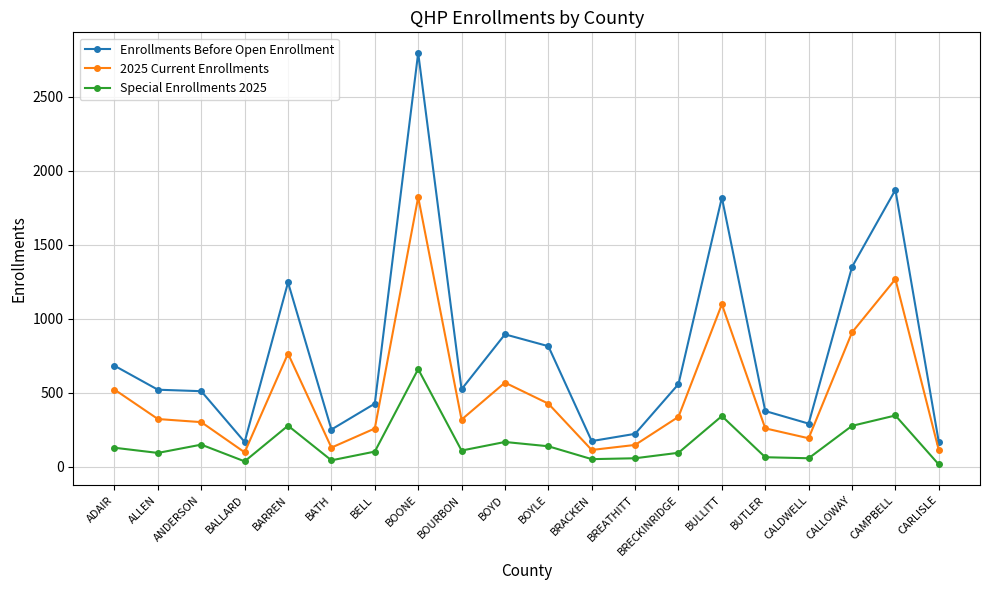

Which series has the widest spread of values?

Enrollments Before Open Enrollment